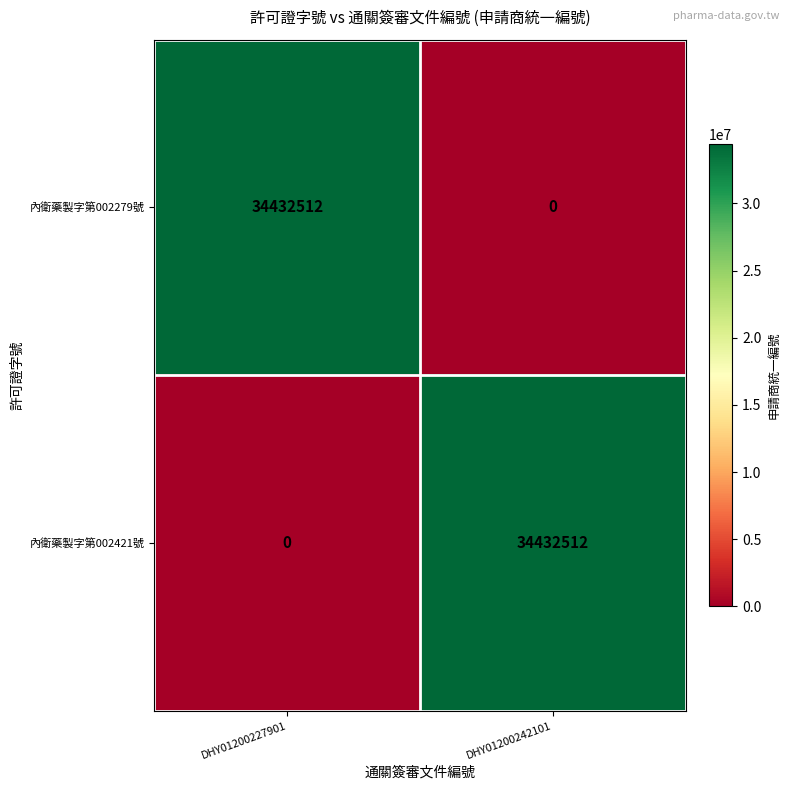

Rank the series at DHY01200242101 from highest to lowest value.

內衛藥製字第002421號, 內衛藥製字第002279號